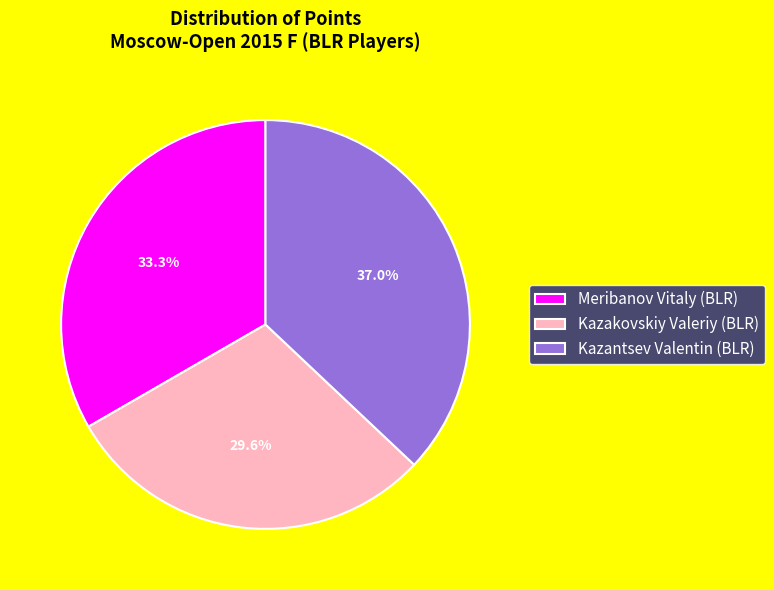

How many segments does this pie chart have?

3